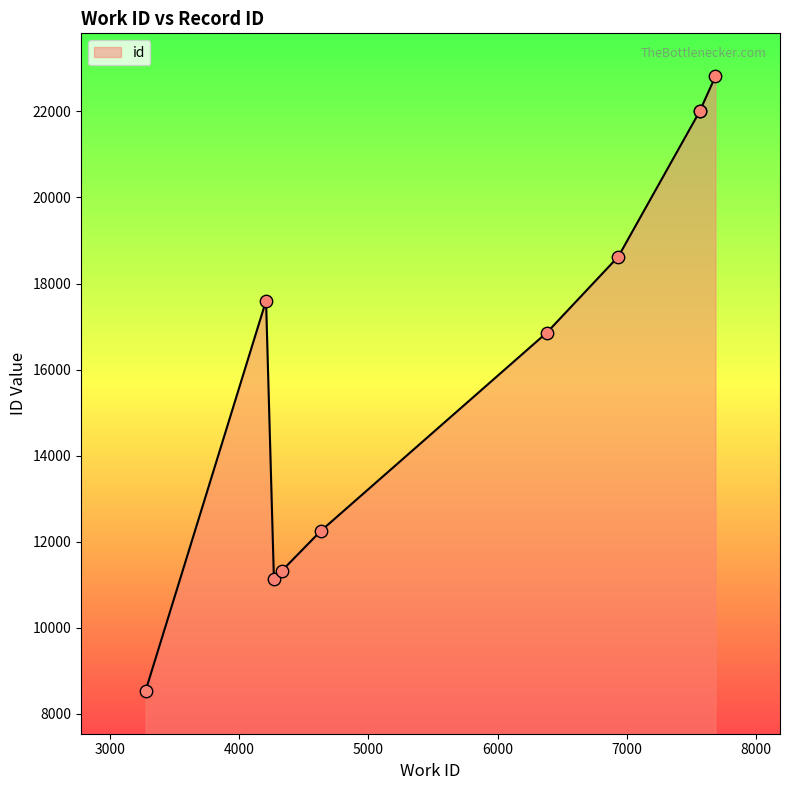

Which has a higher value, 3276 or 7564?

7564